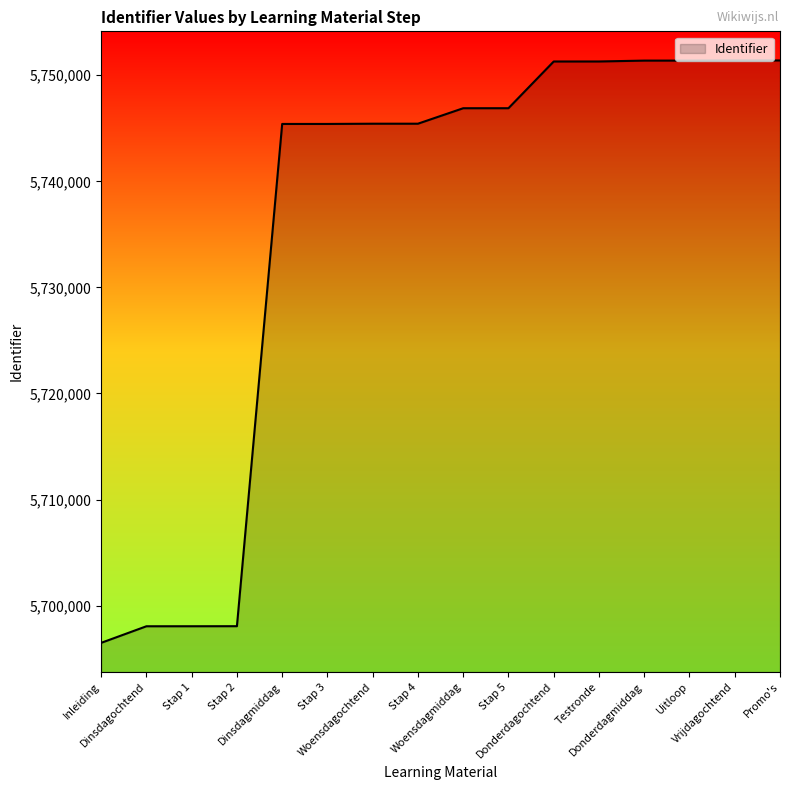

Does the chart have visible grid lines?

No